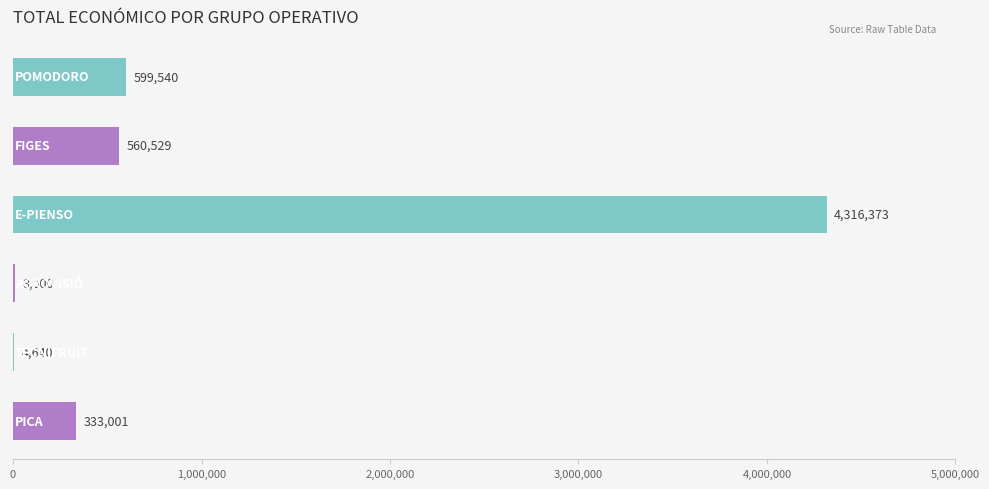

What is the sum of all values?

5822083